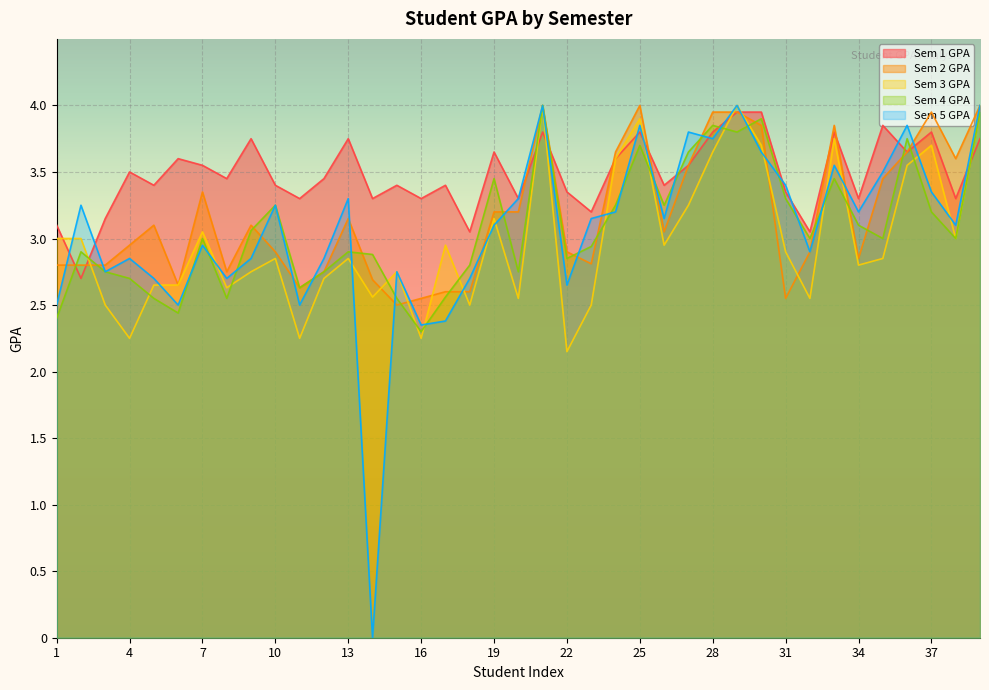

What is the difference between the Sem 5 GPA values at 6 and 22?

0.1